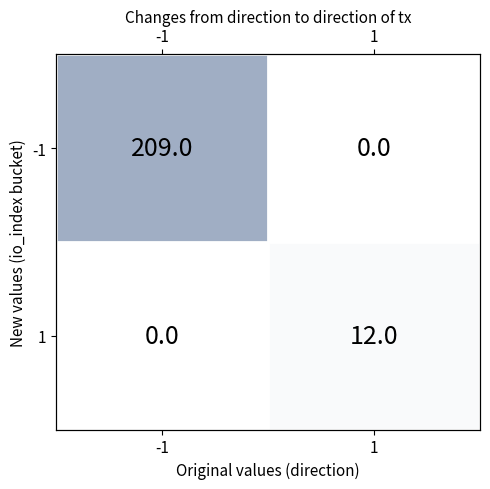

What value does the -1 series have at -1?

209